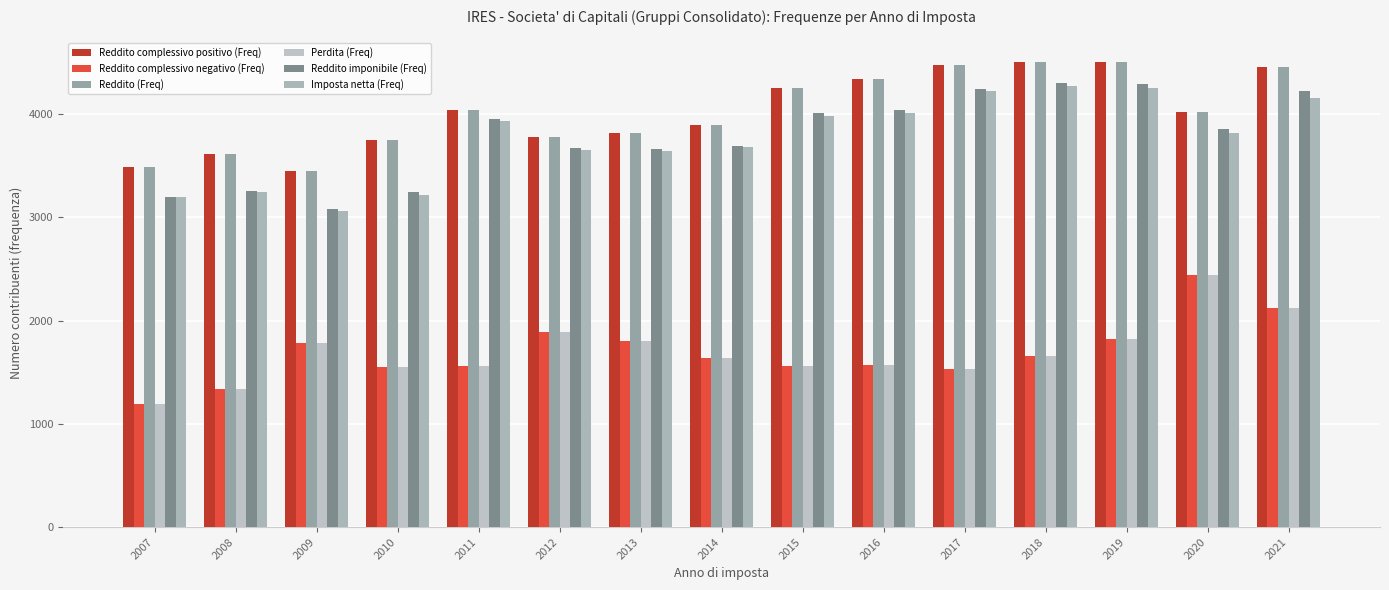

Reading left to right, transcribe all the data shown in this chart.

Reddito complessivo positivo (Freq): 3486	3615	3448	3749	4042	3781	3819	3892	4250	4335	4474	4506	4504	4024	4457
Reddito complessivo negativo (Freq): 1188	1335	1786	1548	1563	1894	1806	1642	1562	1571	1531	1660	1825	2441	2123
Reddito (Freq): 3485	3615	3448	3749	4042	3781	3819	3893	4251	4336	4476	4507	4507	4023	4459
Perdita (Freq): 1188	1335	1786	1548	1563	1894	1806	1642	1562	1571	1531	1661	1825	2445	2124
Reddito imponibile (Freq): 3200	3253	3079	3244	3952	3674	3664	3693	4006	4041	4247	4300	4291	3857	4219
Imposta netta (Freq): 3198	3246	3061	3221	3937	3649	3640	3678	3979	4012	4223	4269	4257	3817	4156